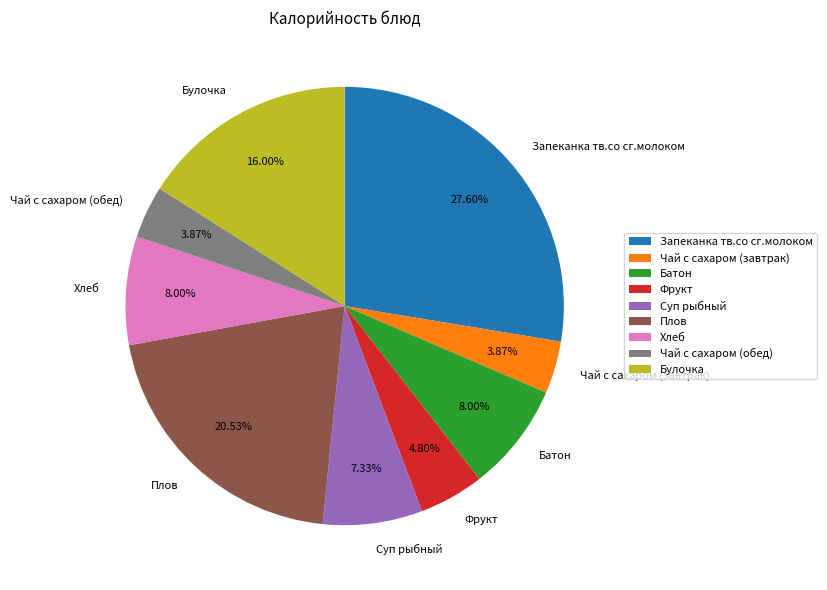

What is the ratio of the value at Суп рыбный to the value at Булочка?

0.5